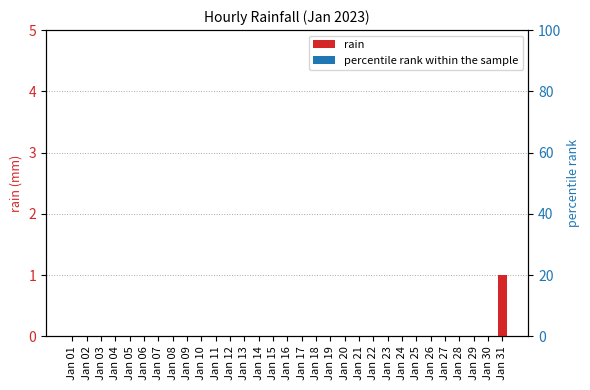

How many data points in rain are above 0?

1